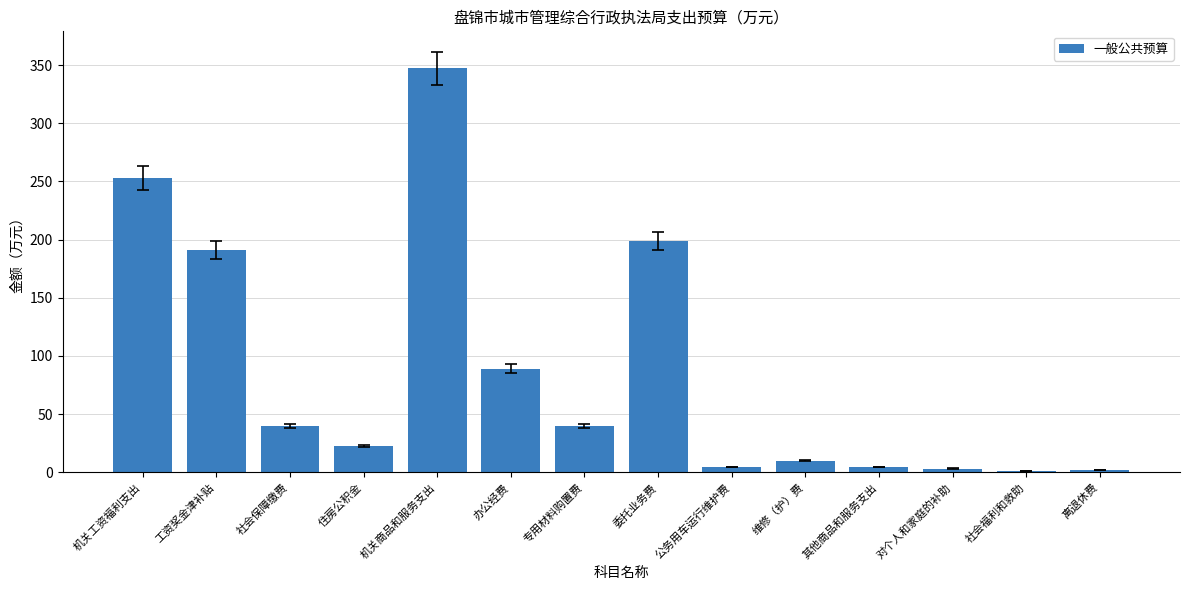

The chart shows a value of 9.9 at 维修（护）费. True or false?

True